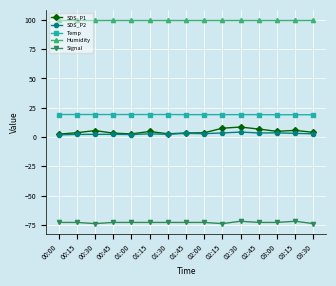

What is the sum of all Signal values?

-1096.0